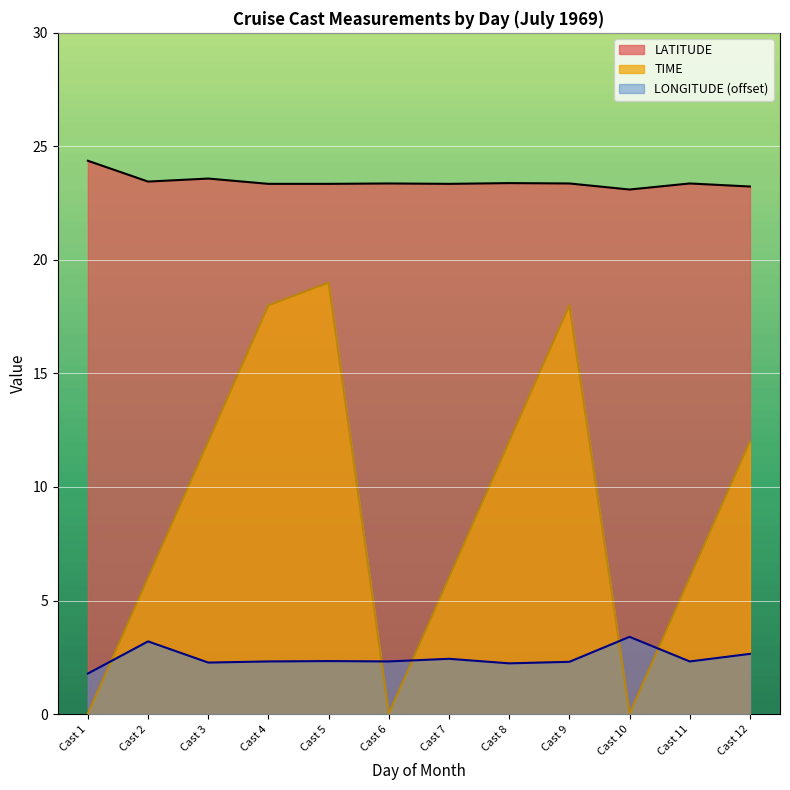

Reading left to right, extract all data points from this chart.

LATITUDE: 24.4	23.4	23.6	23.4	23.4	23.4	23.4	23.4	23.4	23.1	23.4	23.2
LONGITUDE: 1.8	3.2	2.3	2.3	2.3	2.3	2.4	2.2	2.3	3.4	2.3	2.7
TIME: 0.0	6.0	12.0	18.0	19.0	0.0	6.0	12.0	18.0	0.0	6.0	12.0